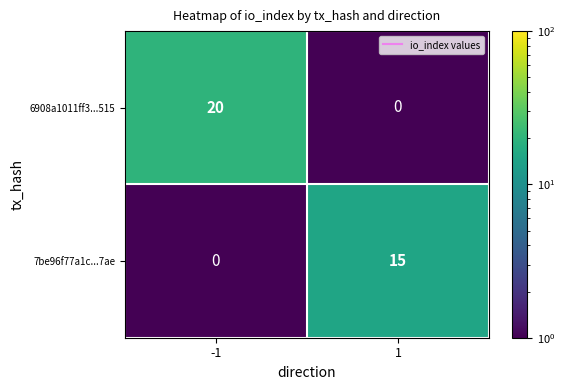

What is the total value across all series at -1?

20